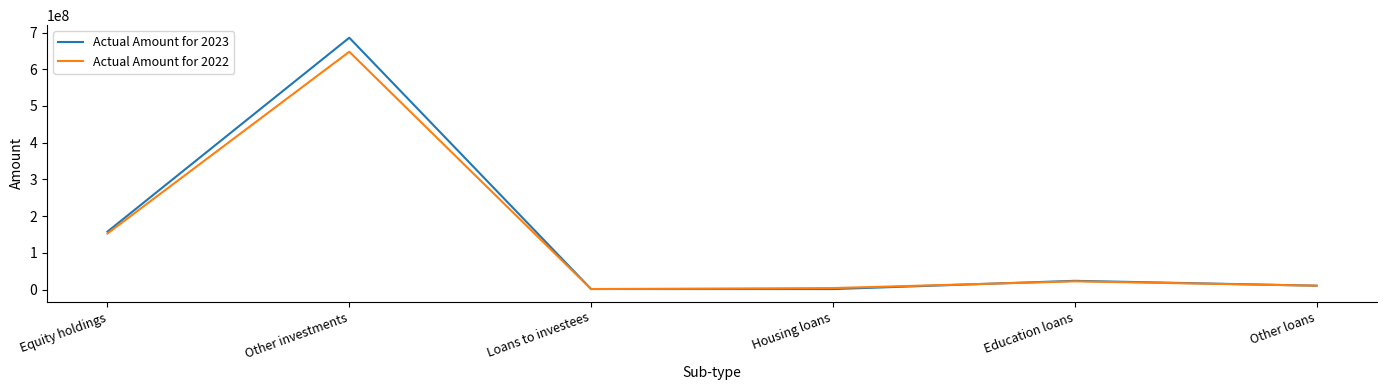

Which series ends up on top after the final intersection of Actual Amount for 2022 and Actual Amount for 2023?

Actual Amount for 2022